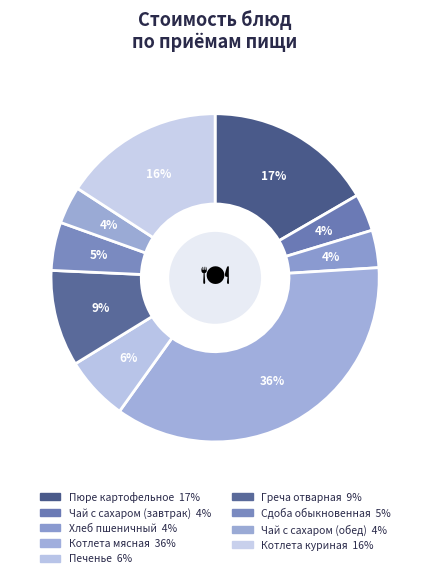

What percentage do Хлеб пшеничный and Пюре картофельное together represent?

20.3%